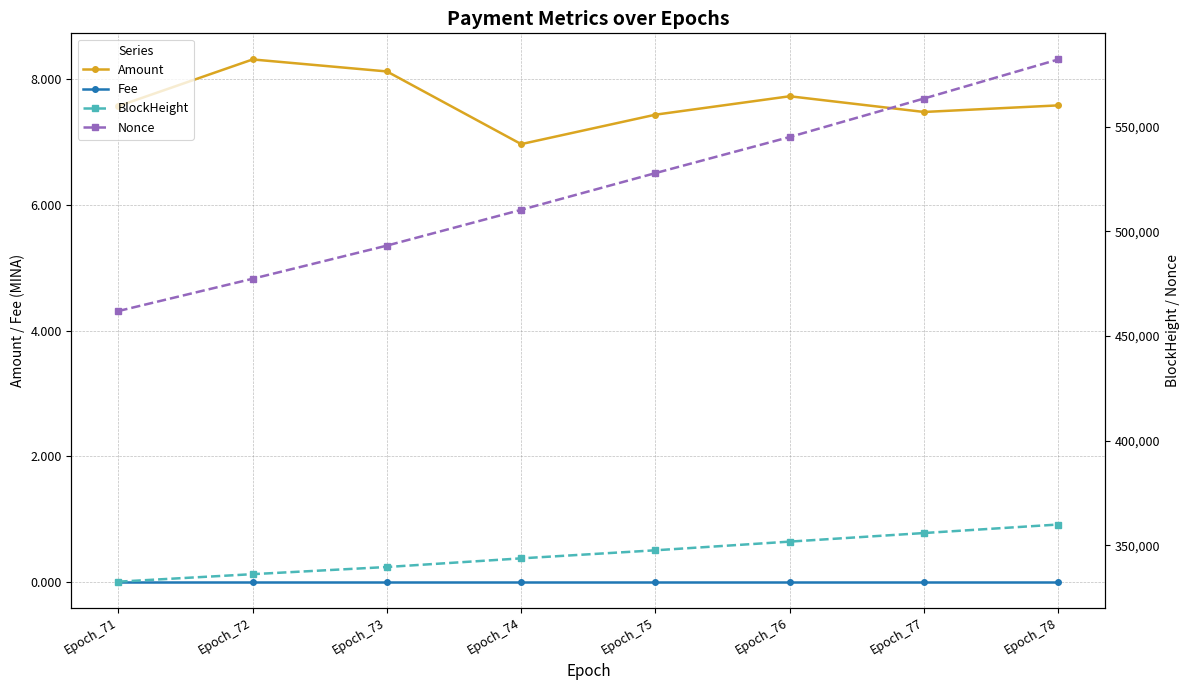

Is it true that BlockHeight equals 84391.0 at Epoch_72?

False